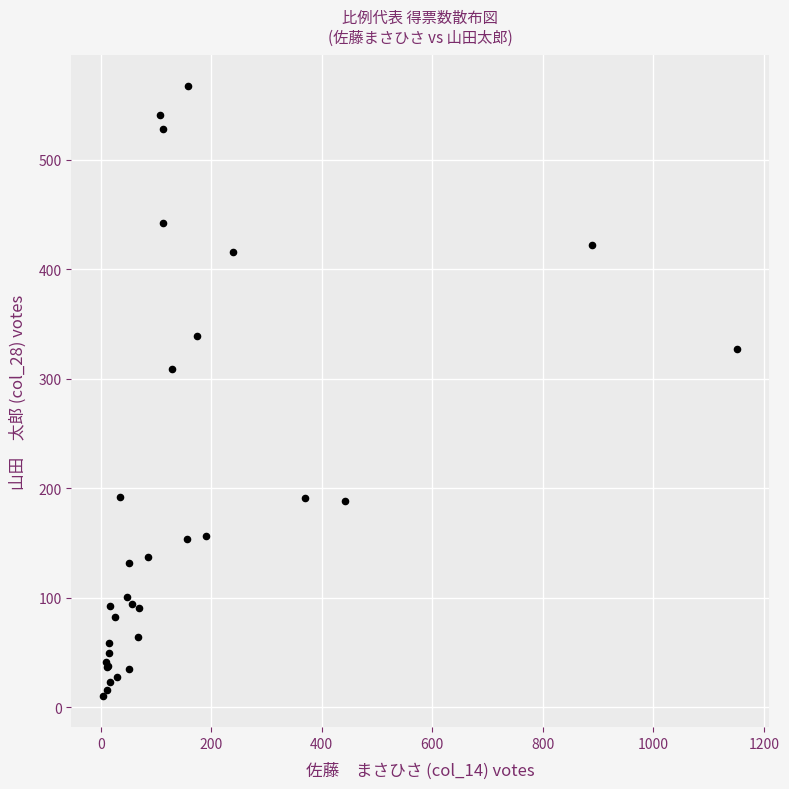

What Y value in the scatter plot is closest to 288?

309.1